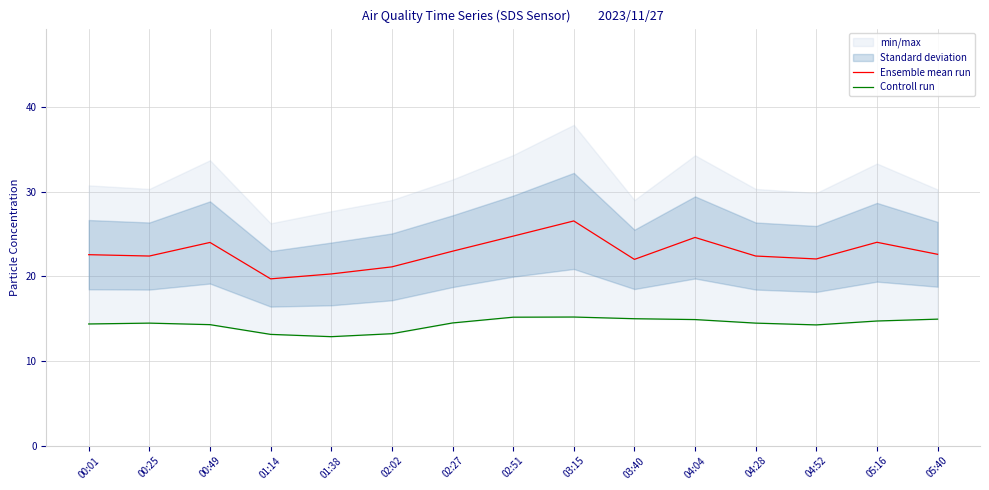

At how many categories does at least one series exceed 19?

15